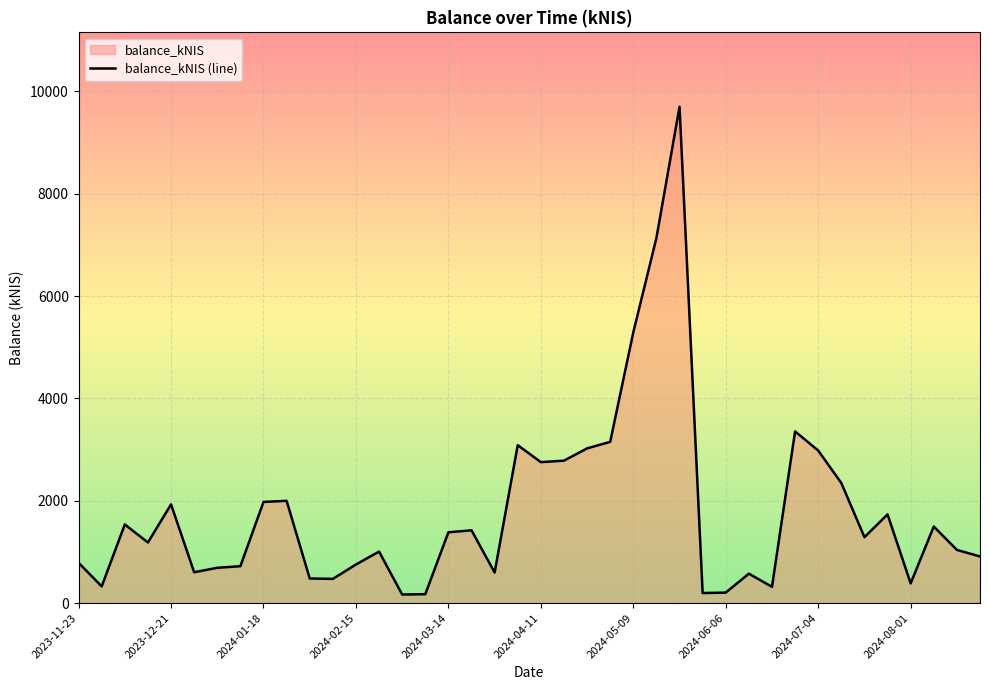

At which label is the value closest to 4933?

2024-05-09